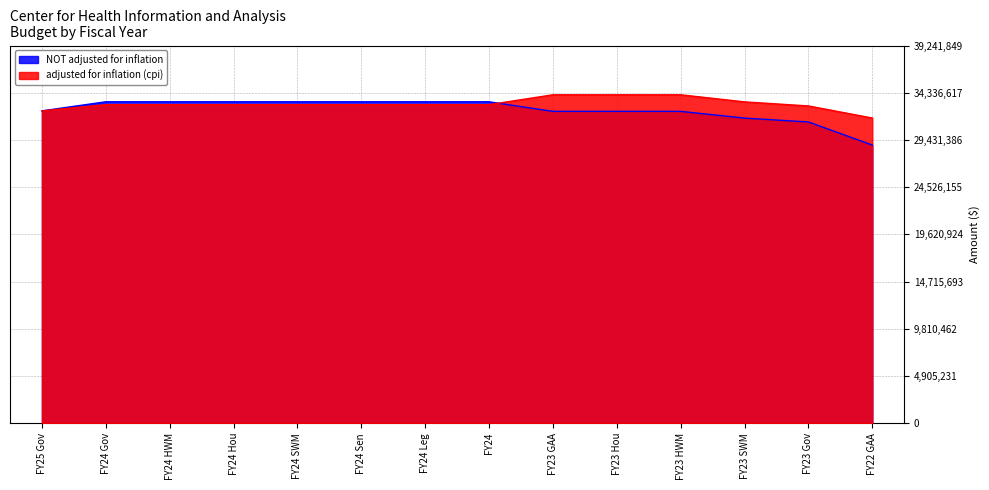

Reading right to left, extract all data points from this chart.

adjusted for inflation (cpi): FY22 GAA=31707907	FY23 Gov=32962719	FY23 SWM=33386114	FY23 HWM=34123347	FY23 Hou=34123347	FY23 GAA=34123347	FY24=33102154	FY24 Leg=33102154	FY24 Sen=33102155	FY24 SWM=33102155	FY24 Hou=33102154	FY24 HWM=33102154	FY24 Gov=33102155	FY25 Gov=32452307
NOT adjusted for inflation: FY22 GAA=28900000	FY23 Gov=31297988	FY23 SWM=31700000	FY23 HWM=32400000	FY23 Hou=32400000	FY23 GAA=32400000	FY24=33394788	FY24 Leg=33394788	FY24 Sen=33394789	FY24 SWM=33394789	FY24 Hou=33394788	FY24 HWM=33394788	FY24 Gov=33394789	FY25 Gov=32452307